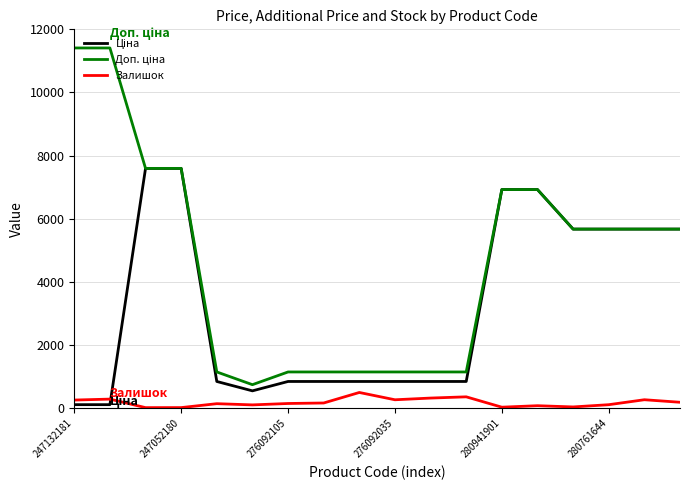

What is the maximum value shown in the chart?

11410.0